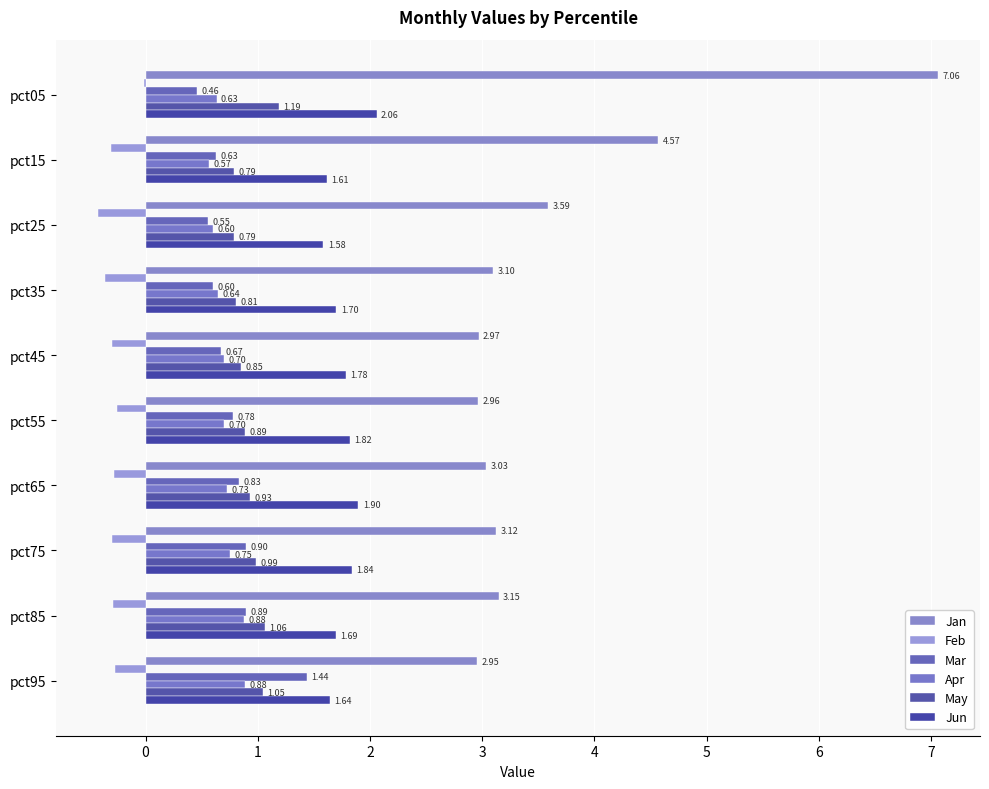

Count the number of data series in this chart.

6